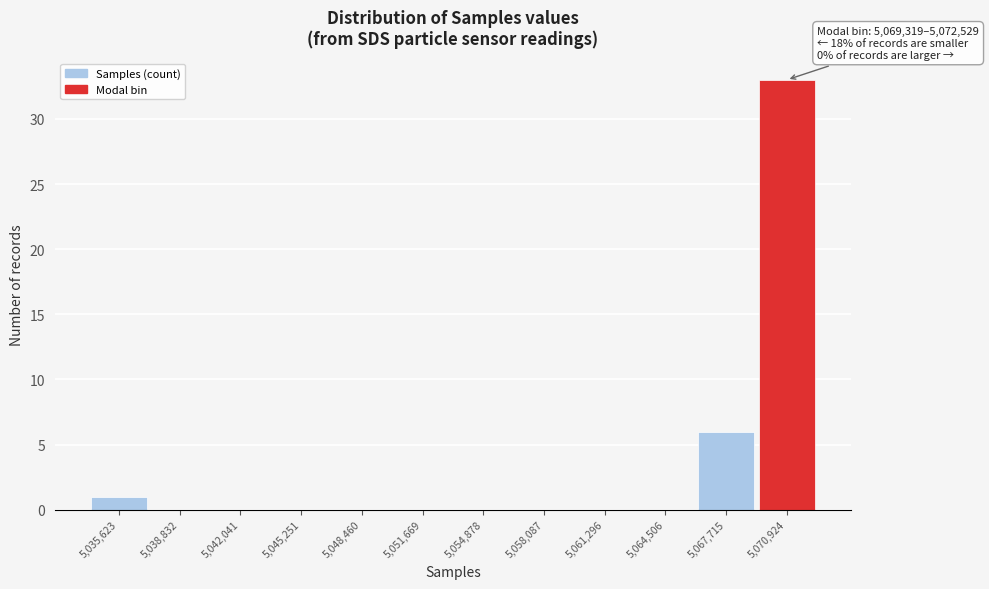

Which range on the x-axis has the tallest bar?

5069500 to 5072500